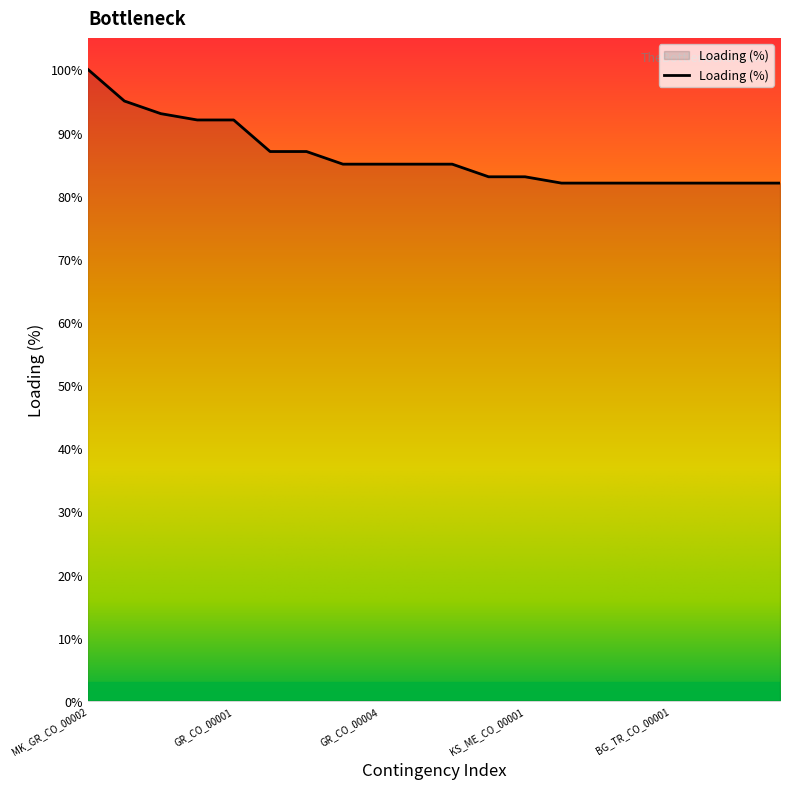

What is the greatest value displayed?

100